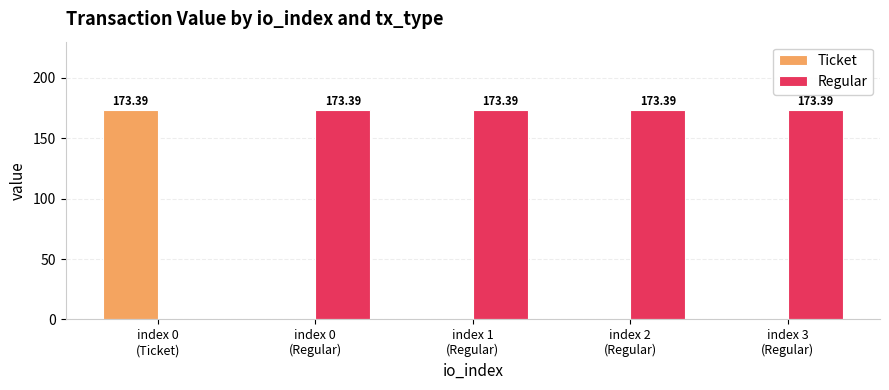

Rank the series at index 0
(Regular) from lowest to highest value.

Ticket, Regular